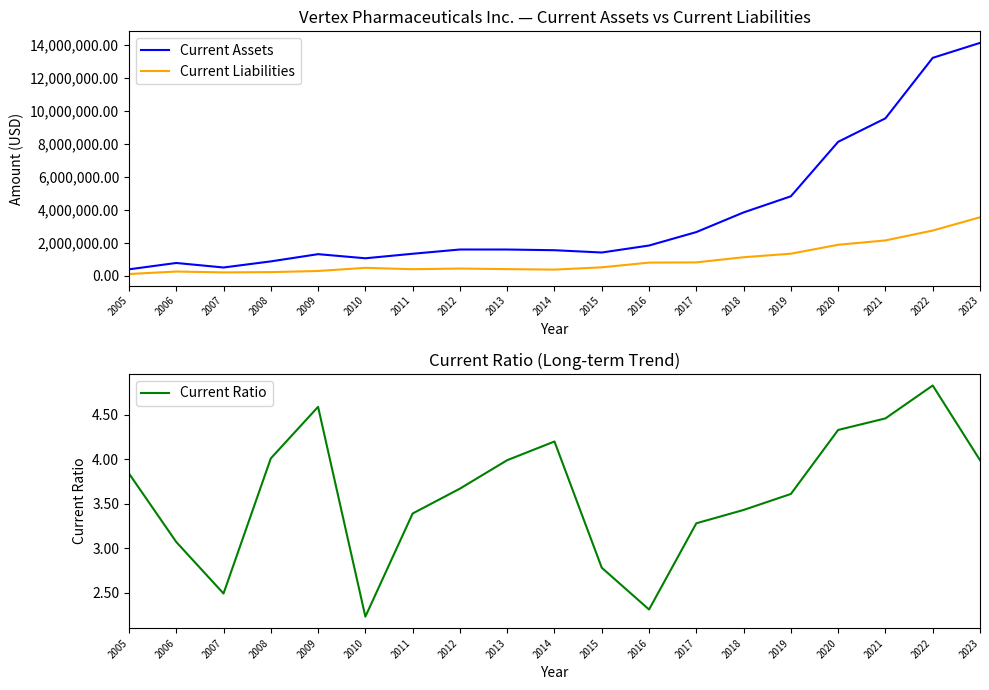

Reading right to left, list all the values displayed in this chart.

Current Assets: 14144200.0	13234800.0	9560600.0	8133379.0	4822829.0	3843109.0	2648963.0	1831540.0	1407153.0	1546511.0	1588576.0	1589585.0	1331254.0	1057039.0	1307026.0	867581.0	496851.0	771406.0	385055.0
Current Liabilities: 3547400.0	2742100.0	2142000.0	1877533.0	1334827.0	1120292.0	807260.0	792537.0	506349.0	368254.0	397829.0	432624.0	392348.0	474783.0	284883.0	216564.0	199279.0	251014.0	100243.0
Current Ratio: 4.0	4.8	4.5	4.3	3.6	3.4	3.3	2.3	2.8	4.2	4.0	3.7	3.4	2.2	4.6	4.0	2.5	3.1	3.8